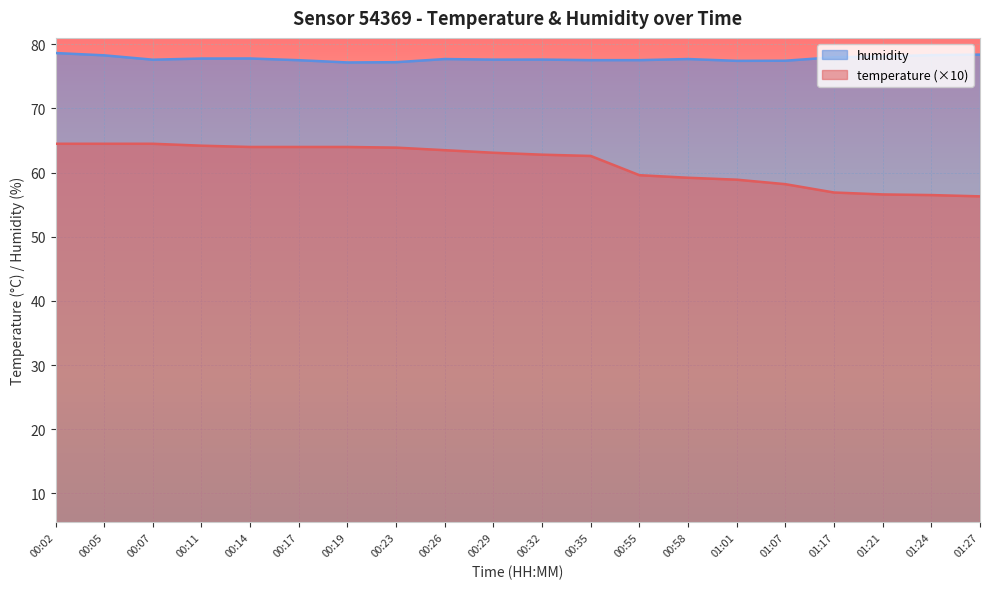

What is the lowest value of the humidity series?

77.2